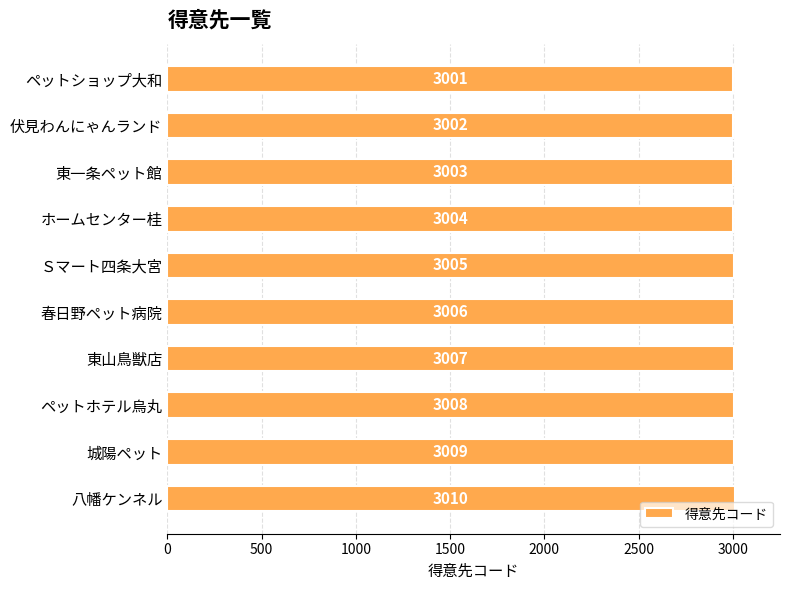

What is the greatest value displayed?

3010